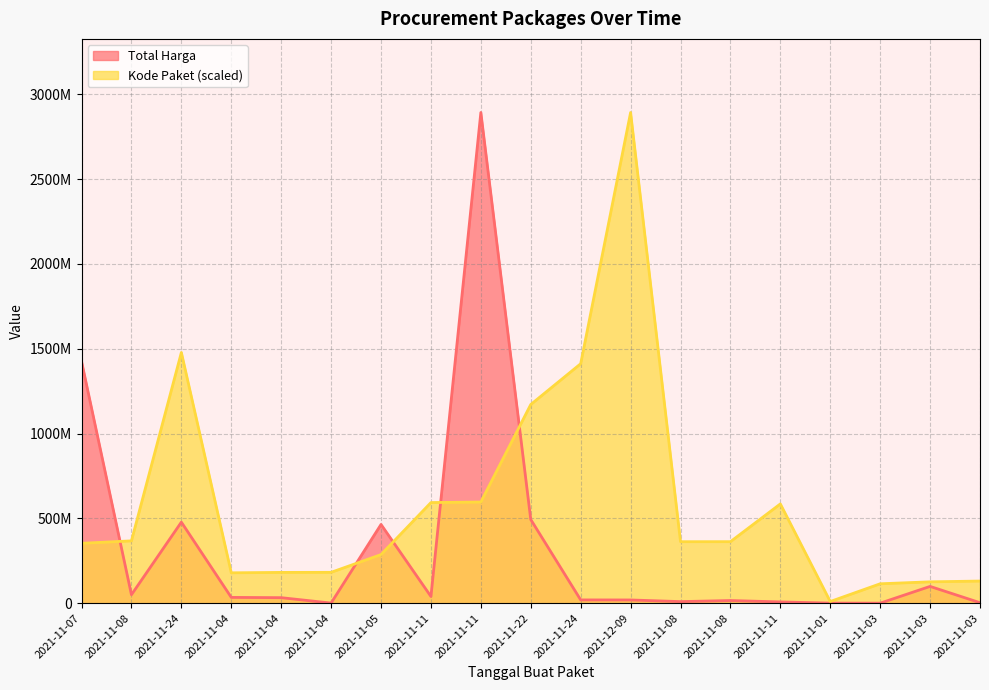

How many data points in Kode Paket are less than 362301859?

9